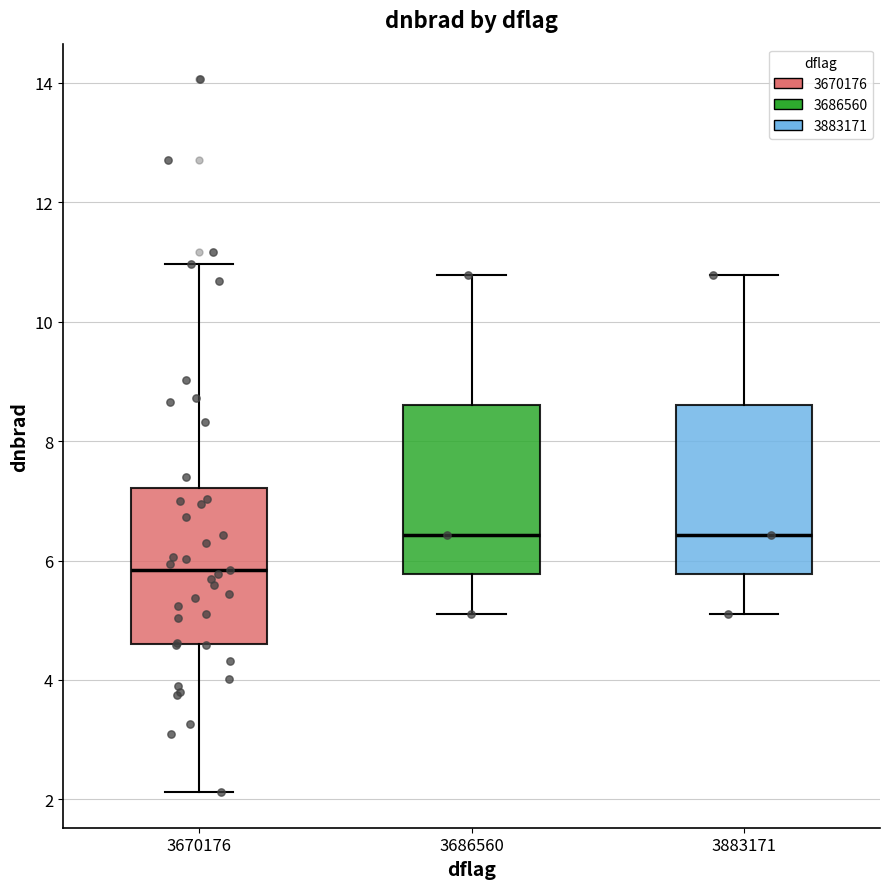

Reading left to right, transcribe this box plot: for each box, give where its median line is, the range the box spans, and where its two whiskers end, as read against the y-axis. The values are not printed on the chart, so give them approximately, as read against the axis.

3670176: median 5.8, box 4.6 to 7.2, whiskers 2.2 to 11.0
3686560: median 6.4, box 5.8 to 8.6, whiskers 5.2 to 10.8
3883171: median 6.4, box 5.8 to 8.6, whiskers 5.2 to 10.8